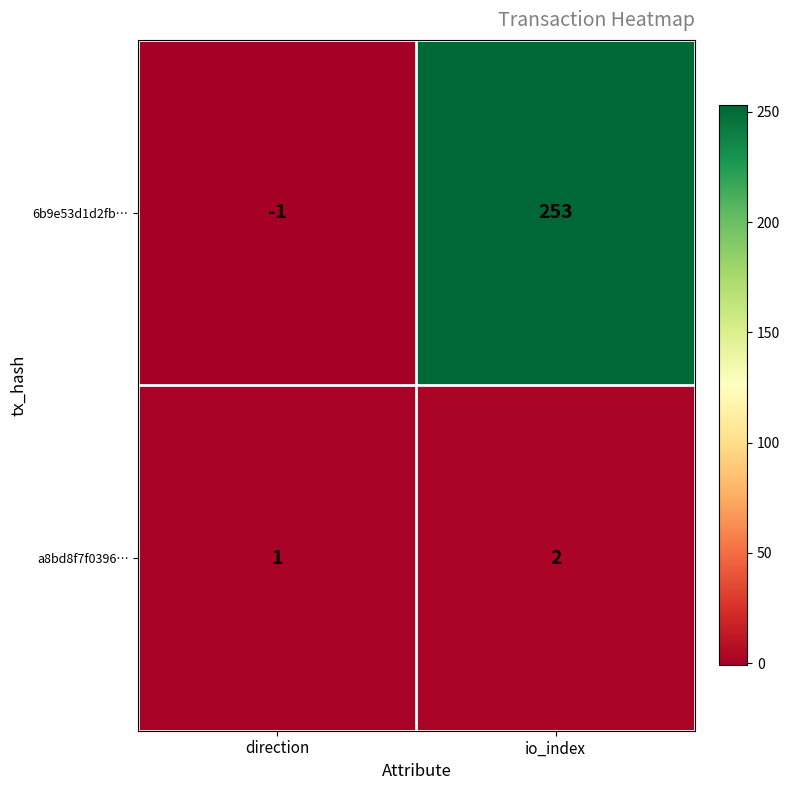

What is the maximum value shown in the chart?

253